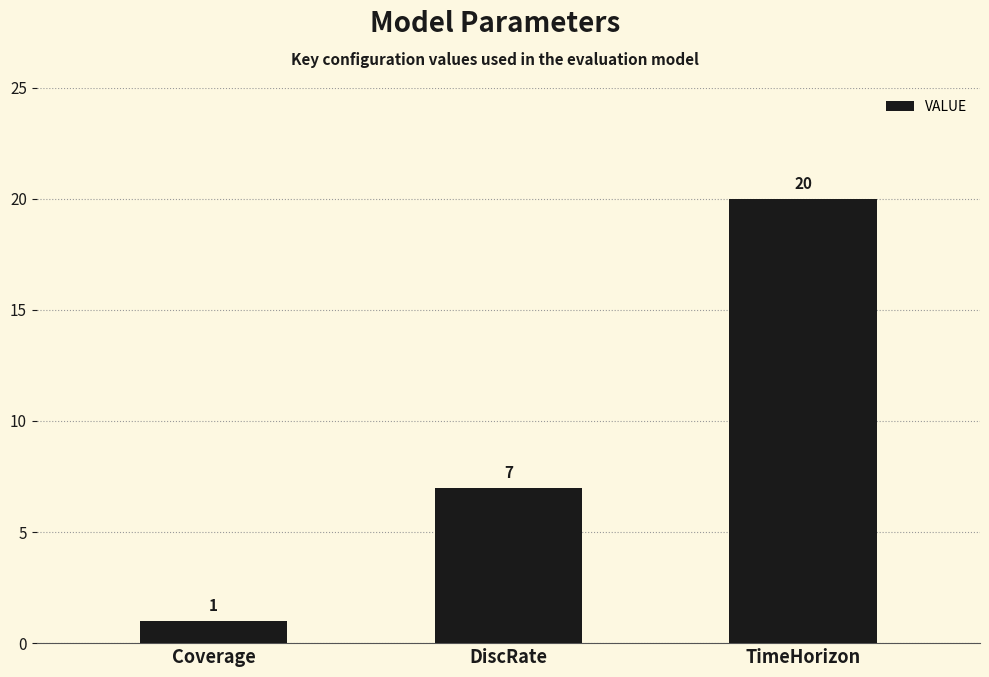

How many values are between 1 and 20?

3